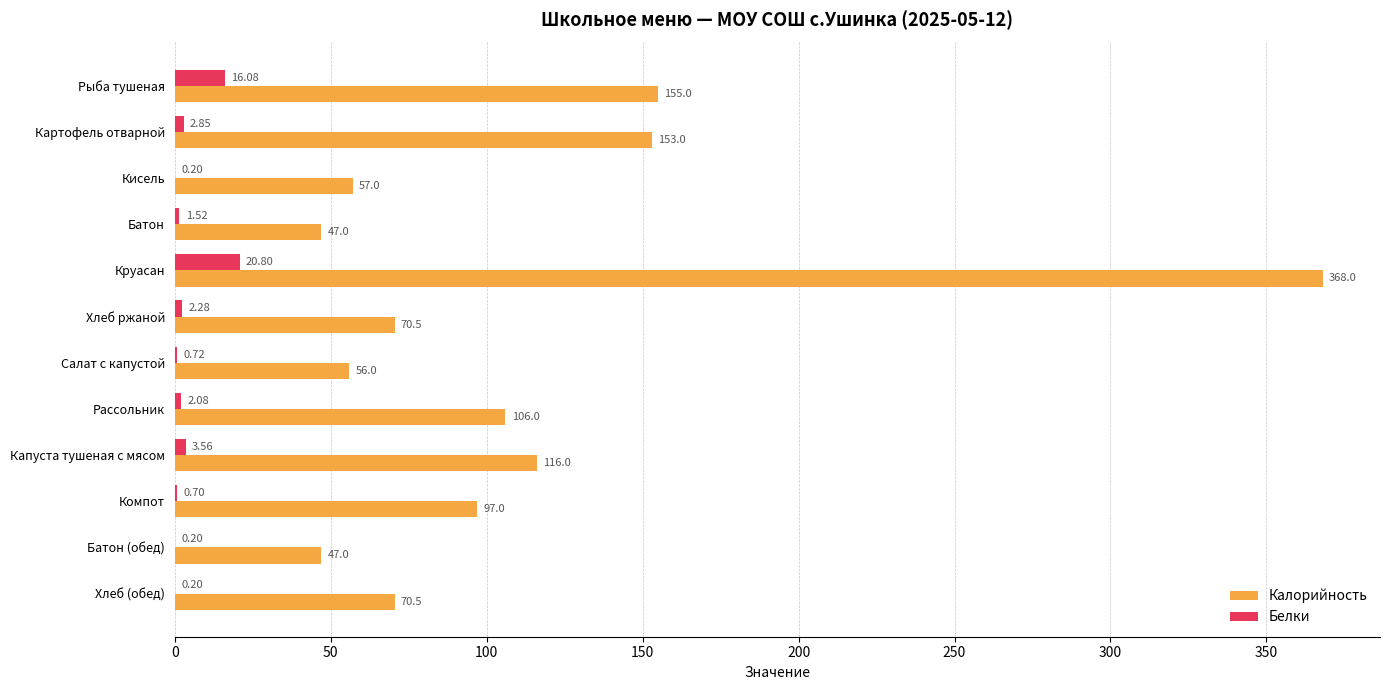

Where is Калорийность nearest to the value 207?

Рыба тушеная